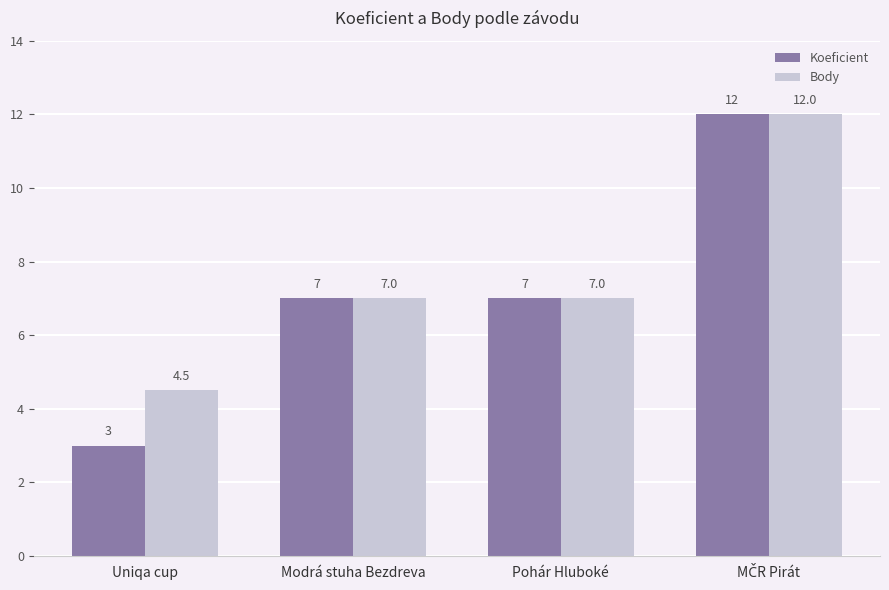

Count the number of data series in this chart.

2